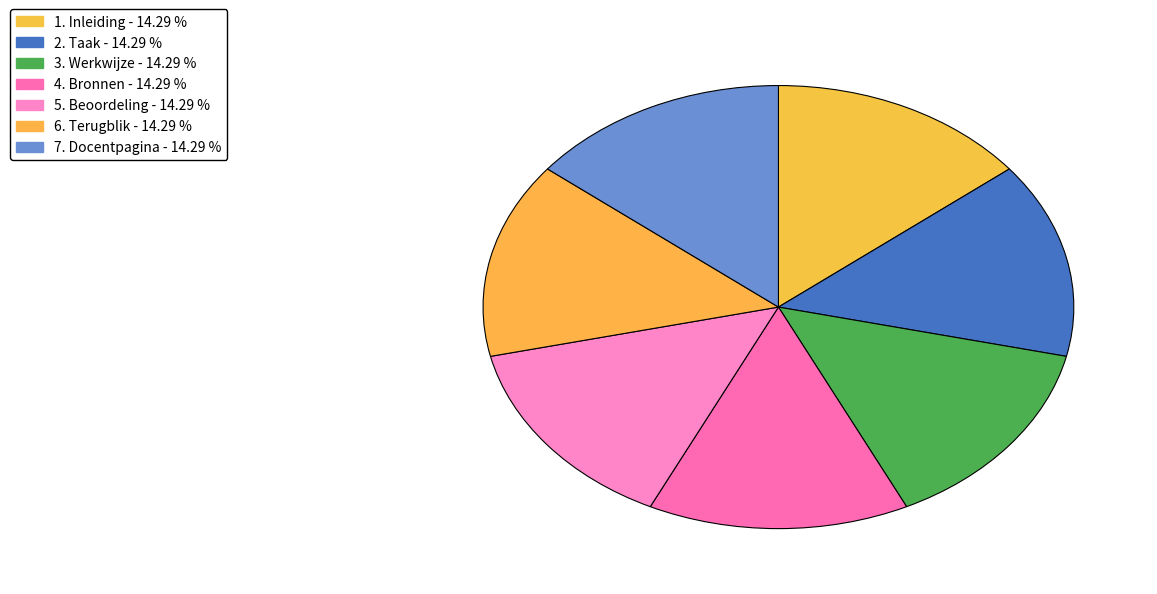

Between 7. Docentpagina and 1. Inleiding, which is larger?

7. Docentpagina